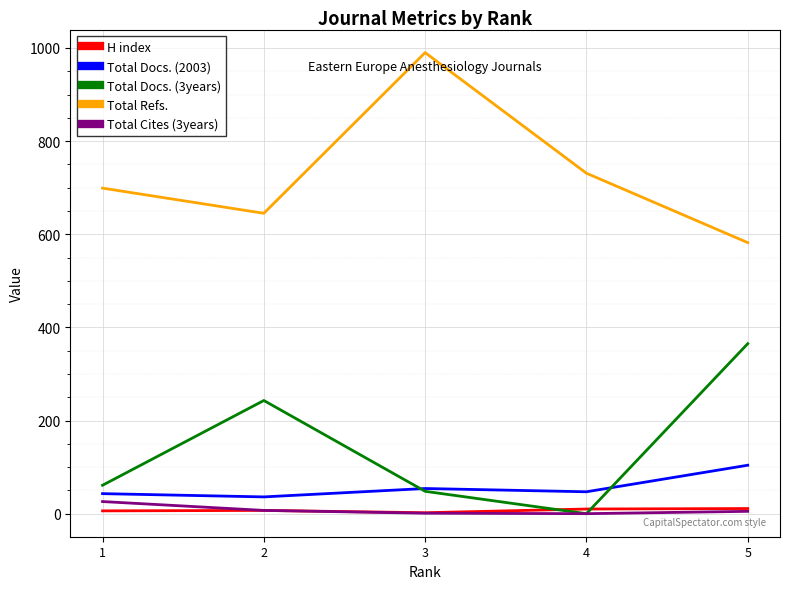

What is the difference between the maximum and minimum values in the H index series?

9